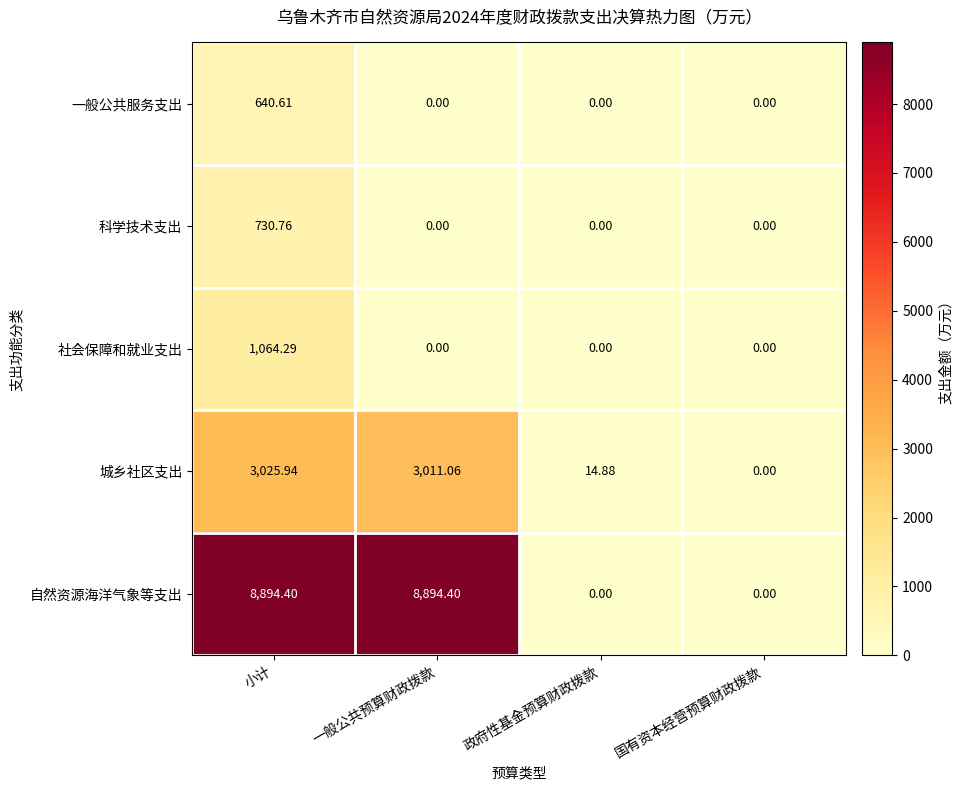

How many positive values does the 社会保障和就业支出 series have?

1